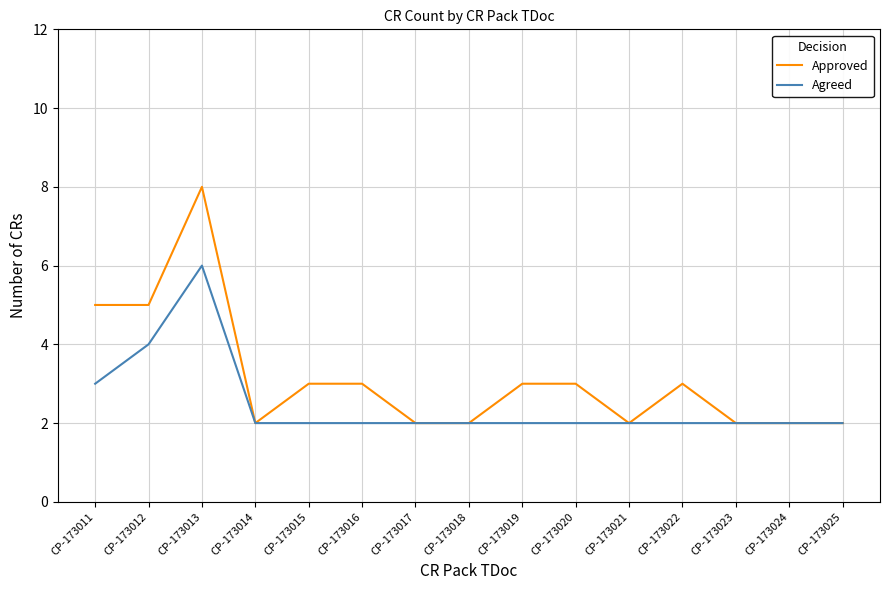

At which label does Agreed reach its peak?

CP-173013